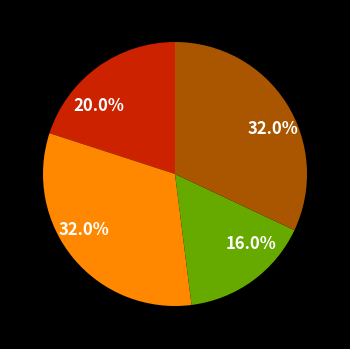

Is there any slice that represents more than half of the pie?

No